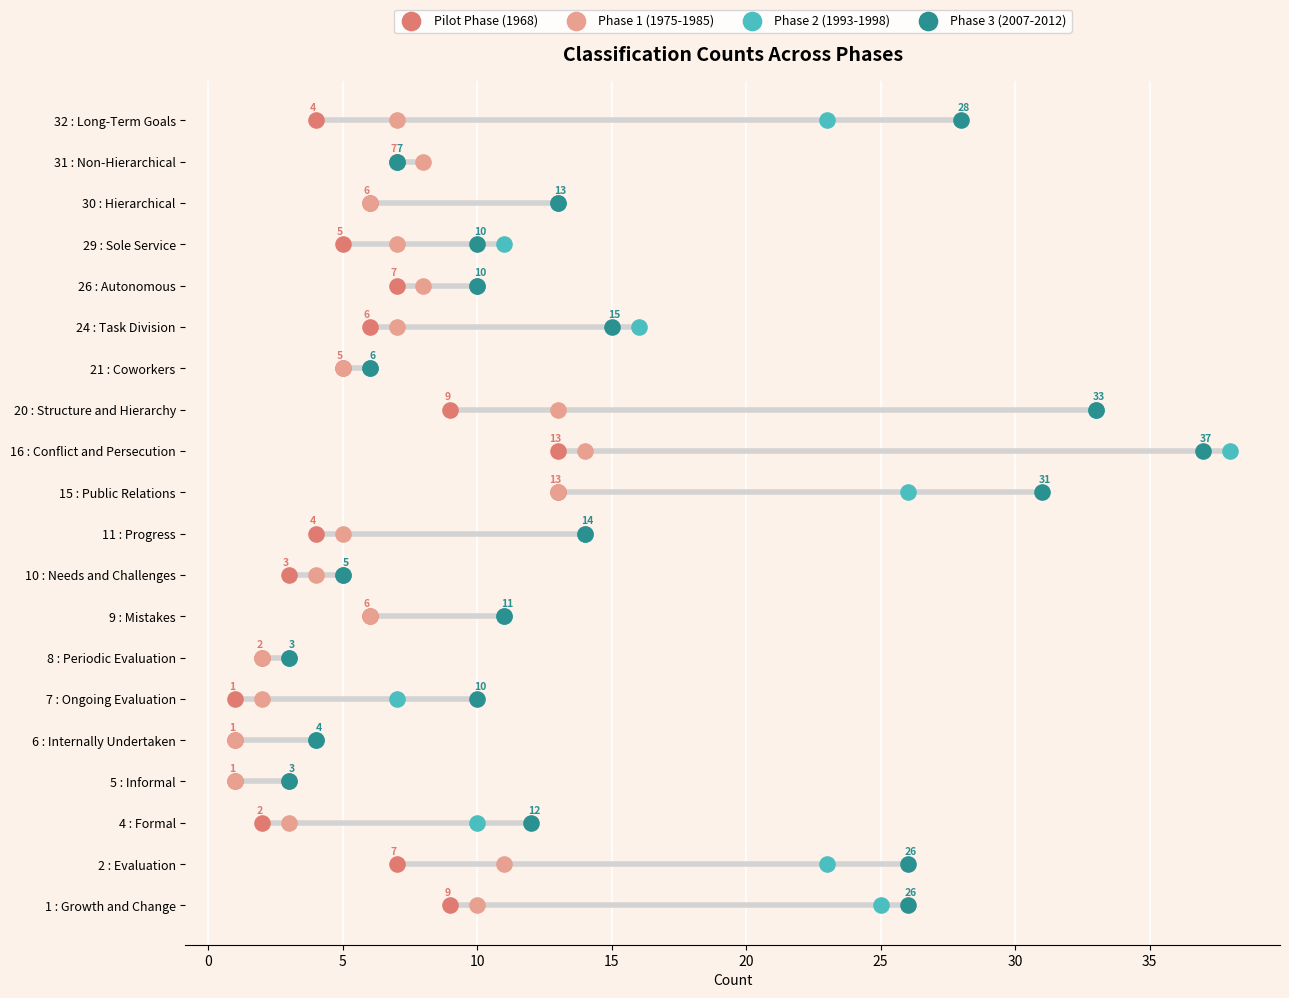

Which series reaches the minimum Y coordinate?

Pilot Phase (1968)